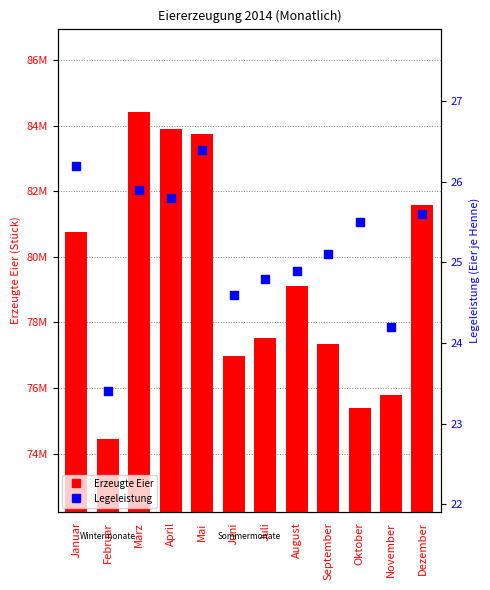

What are all the series names shown in the legend?

Erzeugte Eier, Legeleistung